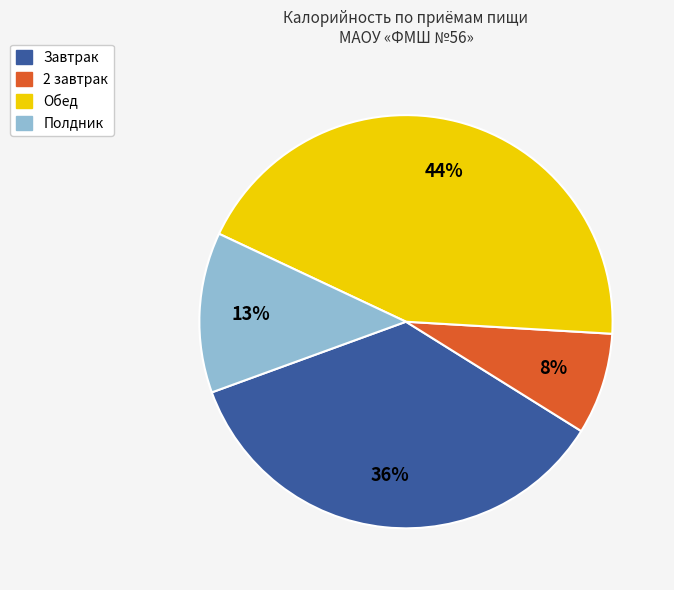

True or false: Завтрак accounts for 42% of the total.

False